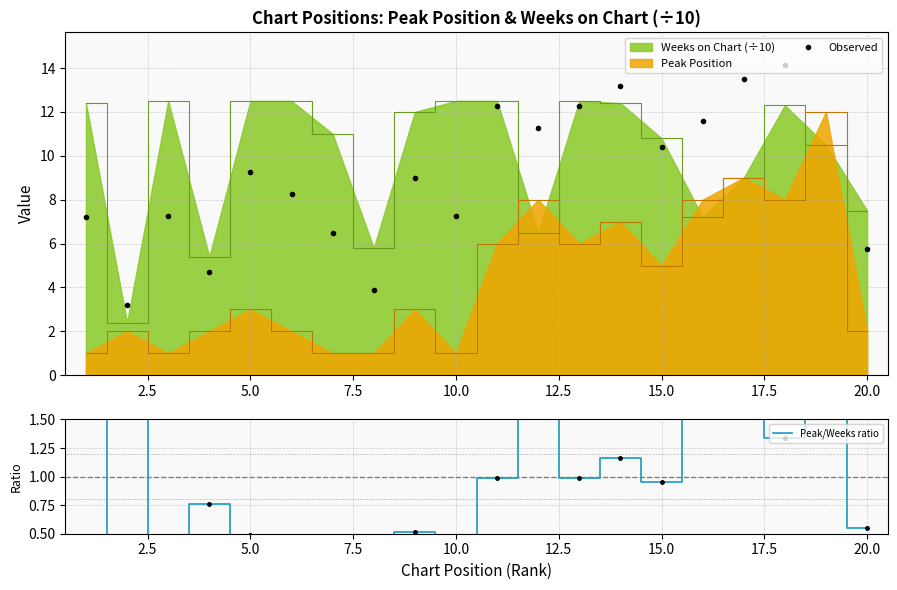

The value of Peak Position at 5.0 is 5.1. True or false?

False